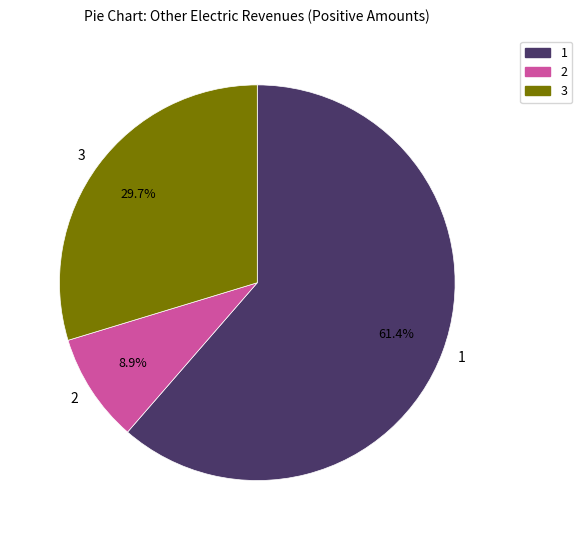

What is the smallest slice in the pie chart?

2